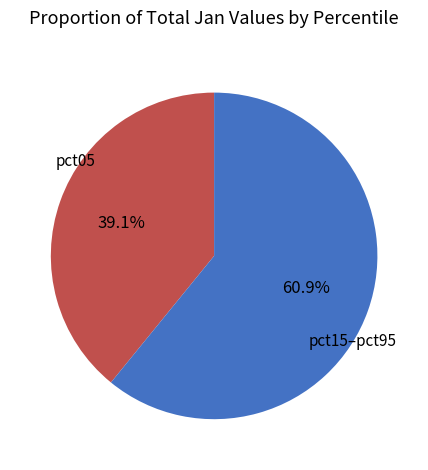

Which category has the smallest portion of the pie?

pct05